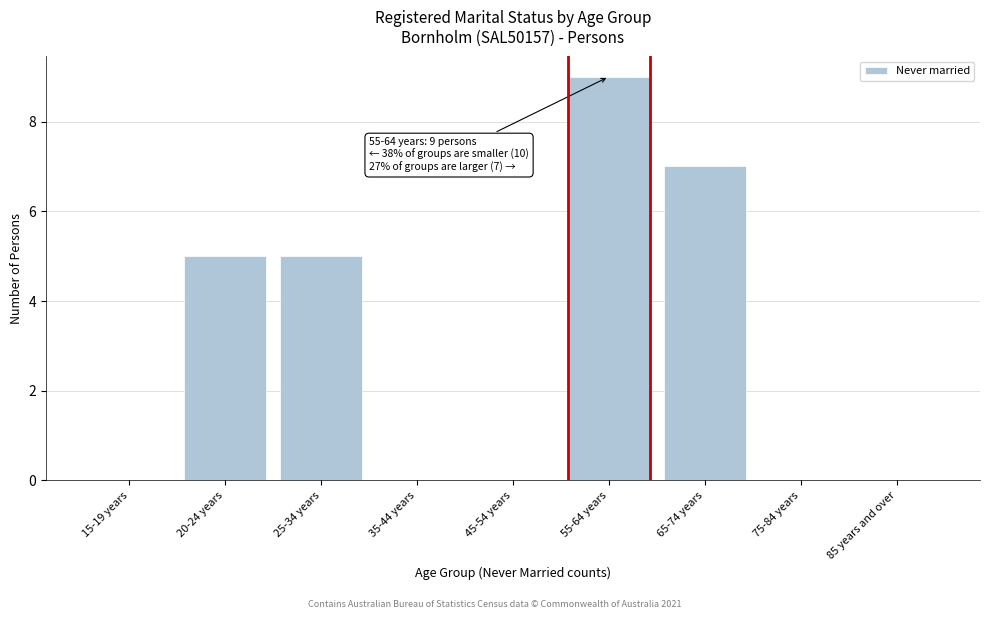

Reading right to left, what are all the values shown in this chart?

85 years and over=0	75-84 years=0	65-74 years=7	55-64 years=9	45-54 years=0	35-44 years=0	25-34 years=5	20-24 years=5	15-19 years=0